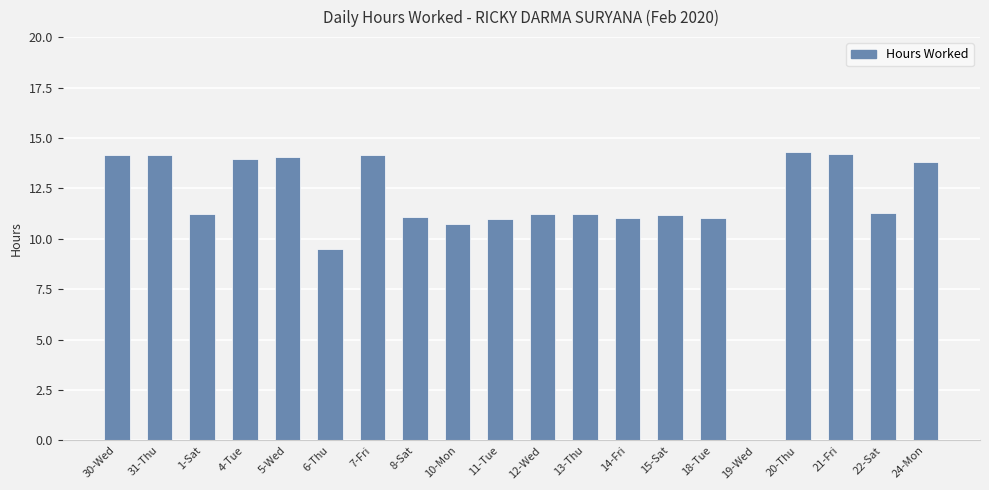

What is the sum of the values at 10-Mon and 8-Sat?

21.8